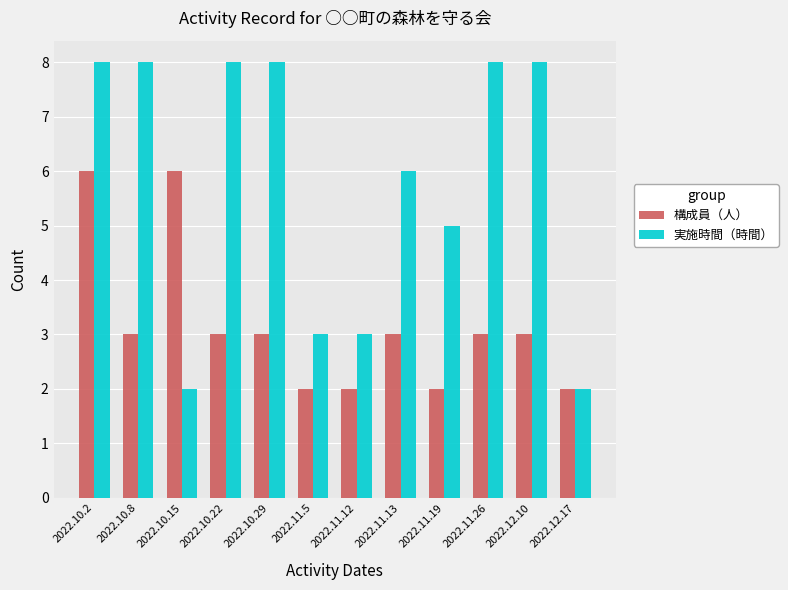

Reading left to right, list all the values displayed in this chart.

構成員（人）: 2022.10.2=6	2022.10.8=3	2022.10.15=6	2022.10.22=3	2022.10.29=3	2022.11.5=2	2022.11.12=2	2022.11.13=3	2022.11.19=2	2022.11.26=3	2022.12.10=3	2022.12.17=2
実施時間（時間）: 2022.10.2=8	2022.10.8=8	2022.10.15=2	2022.10.22=8	2022.10.29=8	2022.11.5=3	2022.11.12=3	2022.11.13=6	2022.11.19=5	2022.11.26=8	2022.12.10=8	2022.12.17=2